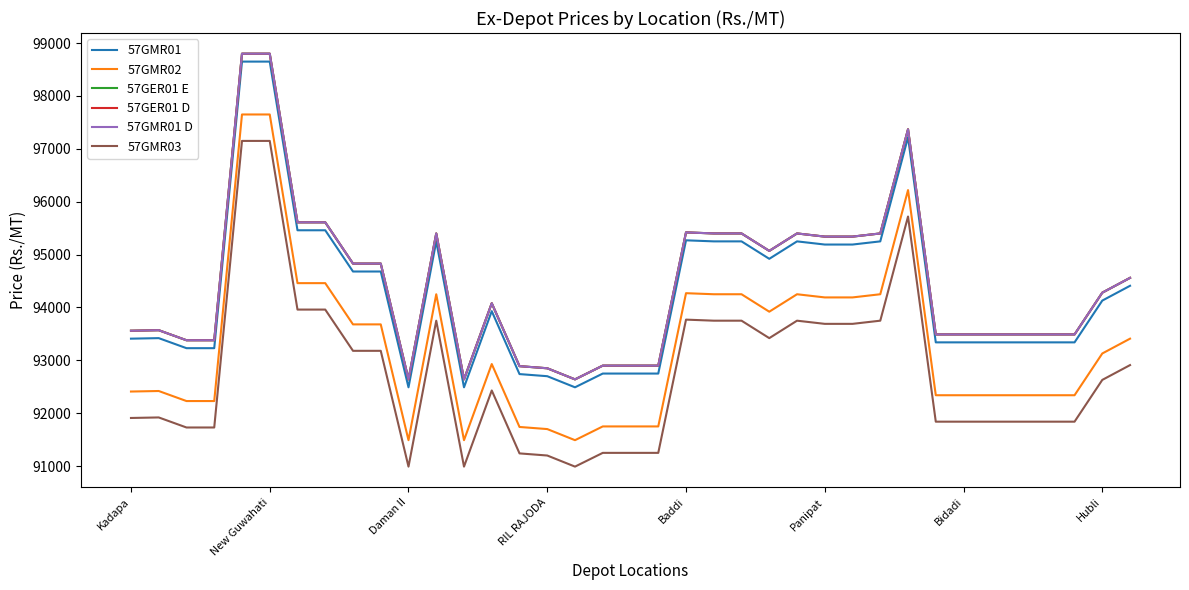

Reading left to right, list all the values displayed in this chart.

57GMR01: 93410	93420	93230	93230	98650	98650	95460	95460	94680	94680	92490	95250	92490	93930	92740	92700	92490	92750	92750	92750	95270	95250	95250	94920	95250	95190	95190	95250	97220	93340	93340	93340	93340	93340	93340	94130	94410
57GMR02: 92410	92420	92230	92230	97650	97650	94460	94460	93680	93680	91490	94250	91490	92930	91740	91700	91490	91750	91750	91750	94270	94250	94250	93920	94250	94190	94190	94250	96220	92340	92340	92340	92340	92340	92340	93130	93410
57GER01 E: 93560	93570	93380	93380	98800	98800	95610	95610	94830	94830	92640	95400	92640	94080	92890	92850	92640	92900	92900	92900	95420	95400	95400	95070	95400	95340	95340	95400	97370	93490	93490	93490	93490	93490	93490	94280	94560
57GER01 D: 93560	93570	93380	93380	98800	98800	95610	95610	94830	94830	92640	95400	92640	94080	92890	92850	92640	92900	92900	92900	95420	95400	95400	95070	95400	95340	95340	95400	97370	93490	93490	93490	93490	93490	93490	94280	94560
57GMR01 D: 93560	93570	93380	93380	98800	98800	95610	95610	94830	94830	92640	95400	92640	94080	92890	92850	92640	92900	92900	92900	95420	95400	95400	95070	95400	95340	95340	95400	97370	93490	93490	93490	93490	93490	93490	94280	94560
57GMR03: 91910	91920	91730	91730	97150	97150	93960	93960	93180	93180	90990	93750	90990	92430	91240	91200	90990	91250	91250	91250	93770	93750	93750	93420	93750	93690	93690	93750	95720	91840	91840	91840	91840	91840	91840	92630	92910